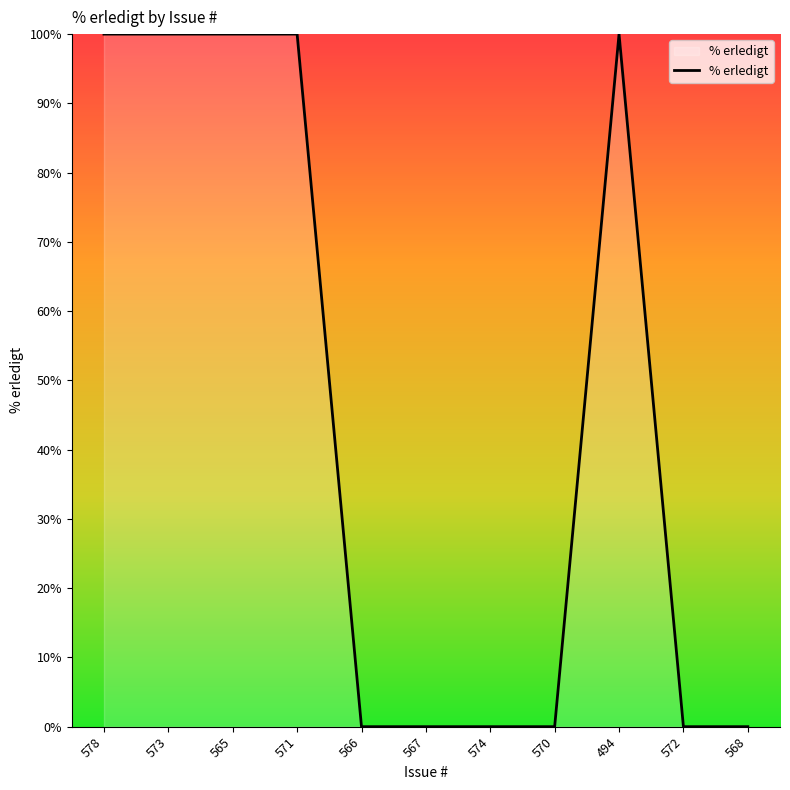

What is the greatest value displayed?

100